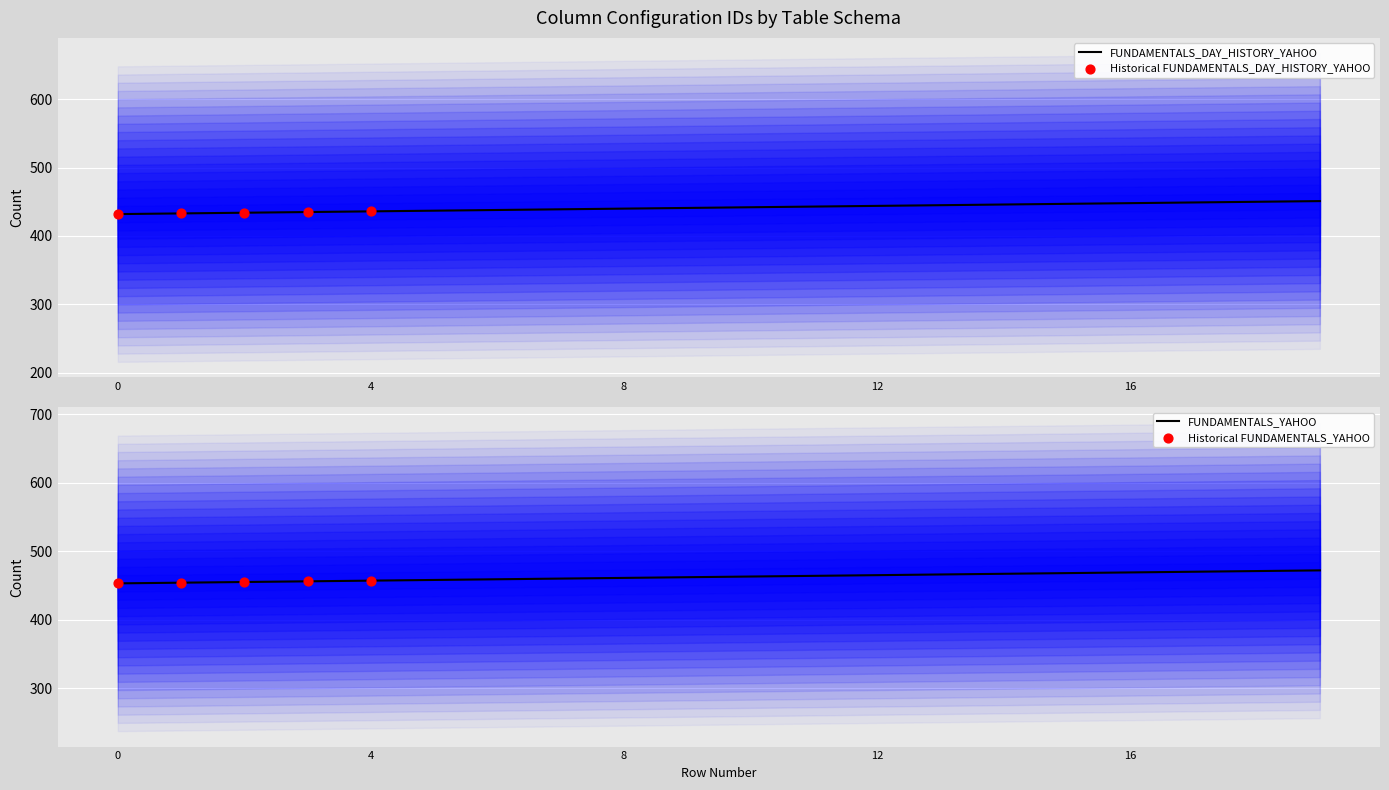

Which series reaches the maximum Y coordinate?

FUNDAMENTALS_YAHOO